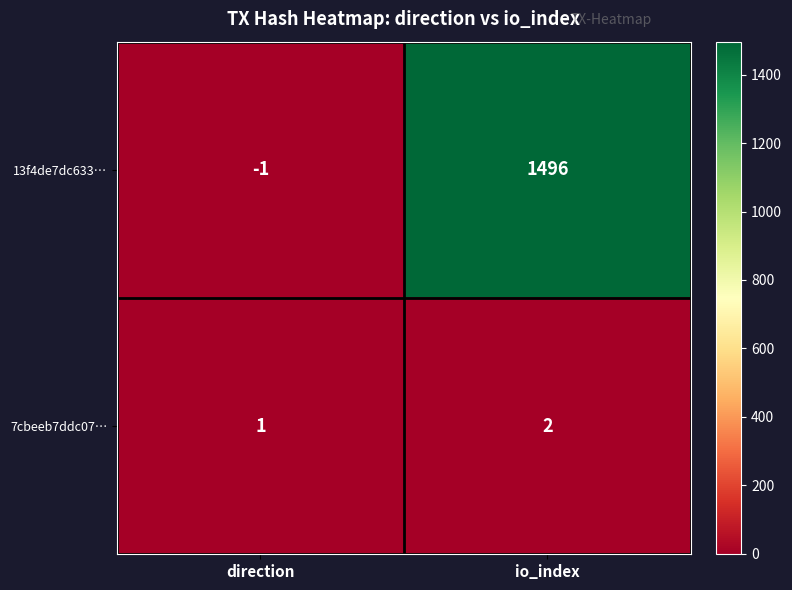

Reading left to right, list all the values displayed in this chart.

13f4de7dc633…: direction=-1	io_index=1496
7cbeeb7ddc07…: direction=1	io_index=2